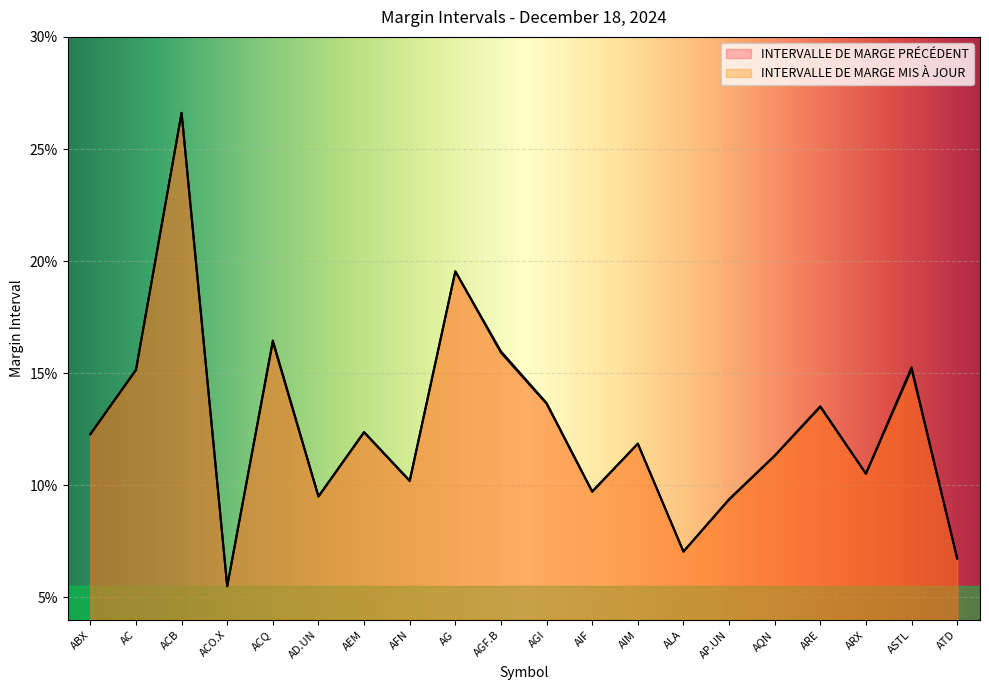

At which category does INTERVALLE DE MARGE PRÉCÉDENT reach its first local valley?

ACO.X